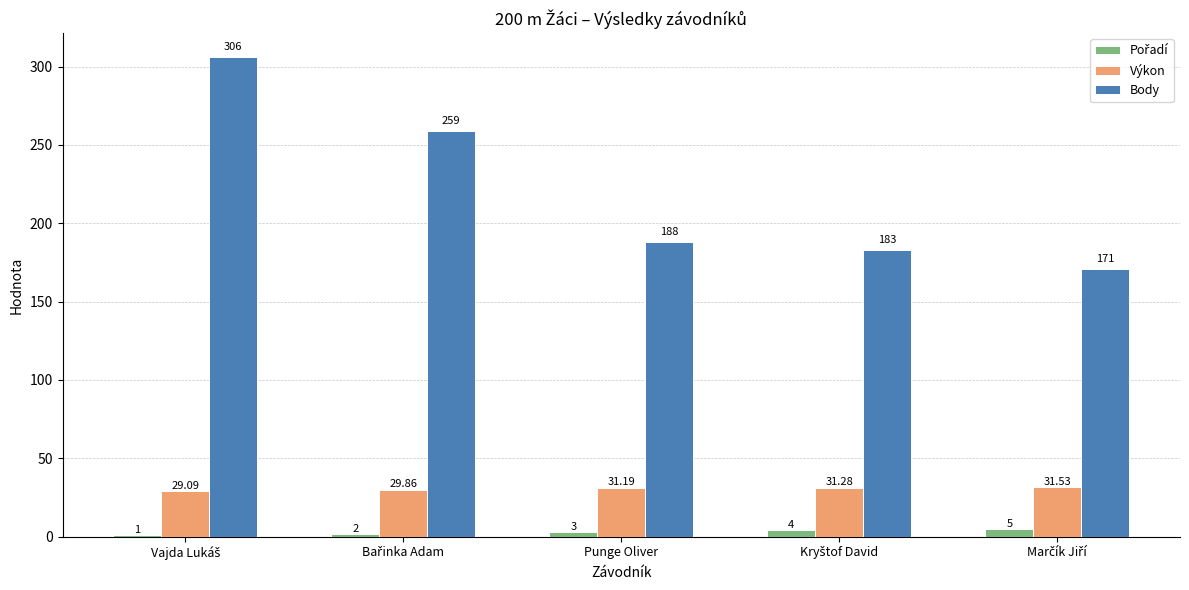

What is the value of the Výkon bar at the 5th from the left?

31.5